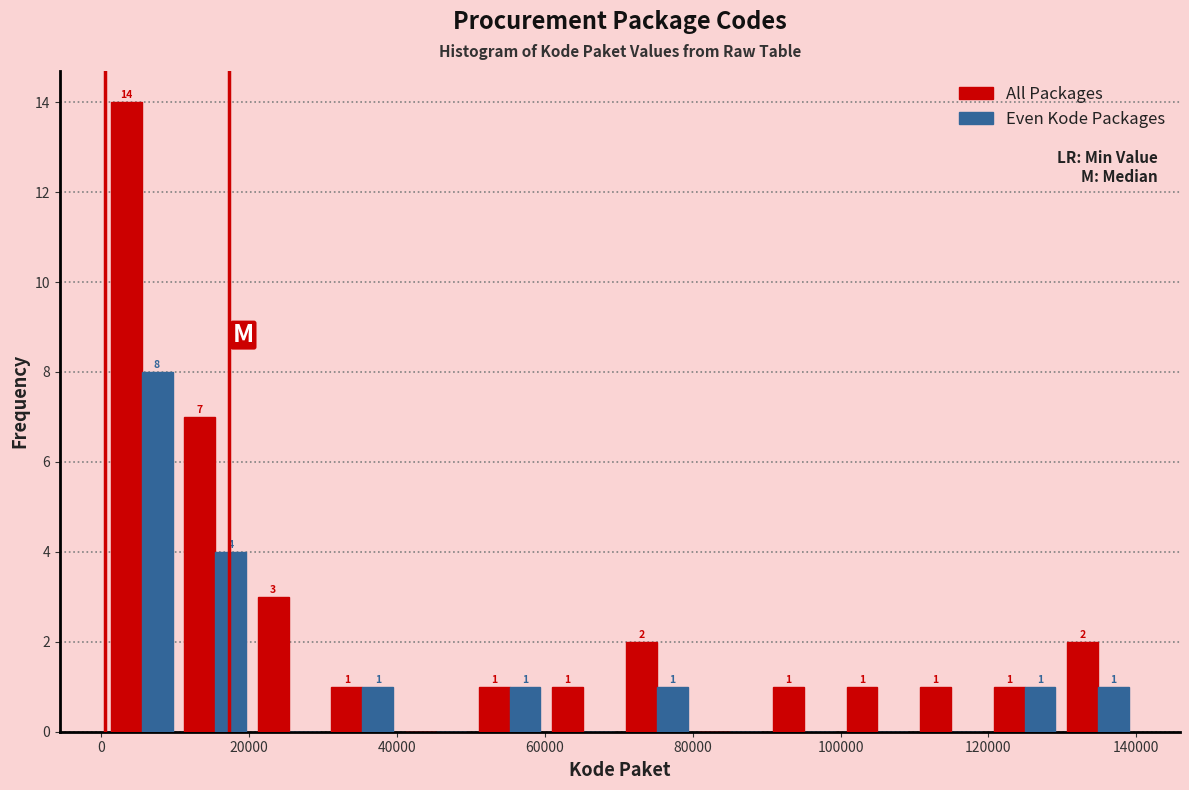

In the All Packages series, which range on the x-axis has the tallest bar?

0 to 10000